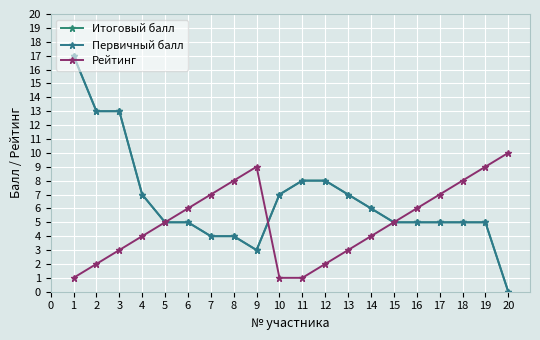

Is this an area chart (filled region under the line)?

No